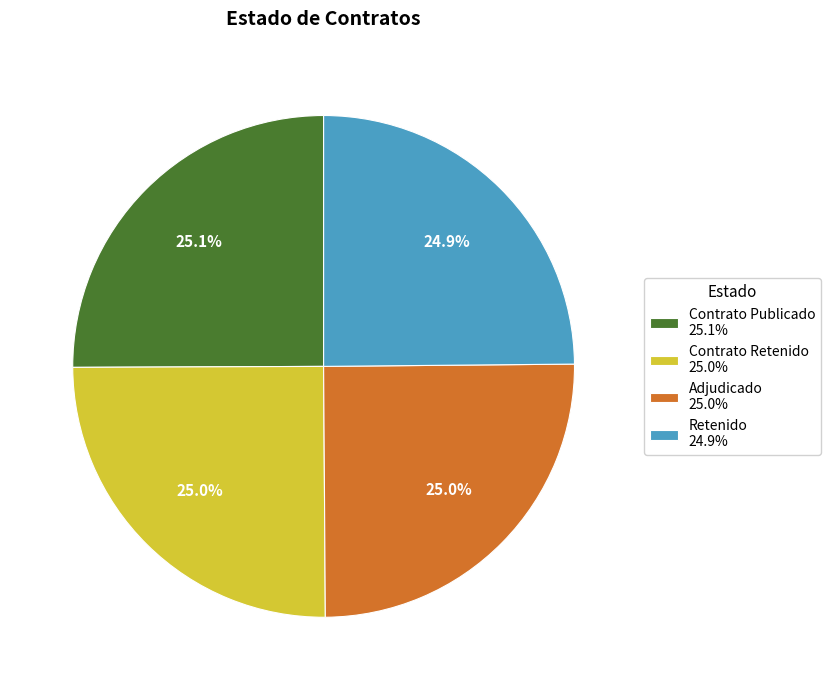

How many slices are in this pie chart?

4